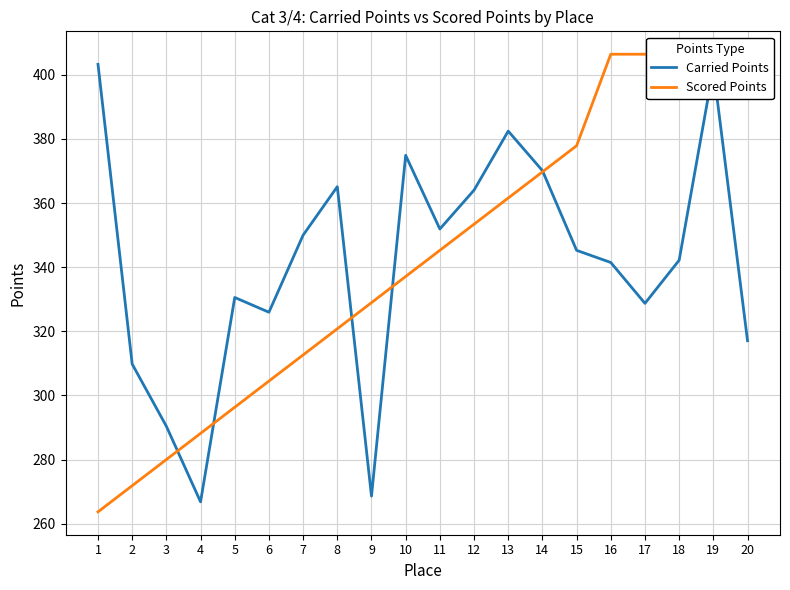

How many data points in Carried Points are above 345?

10